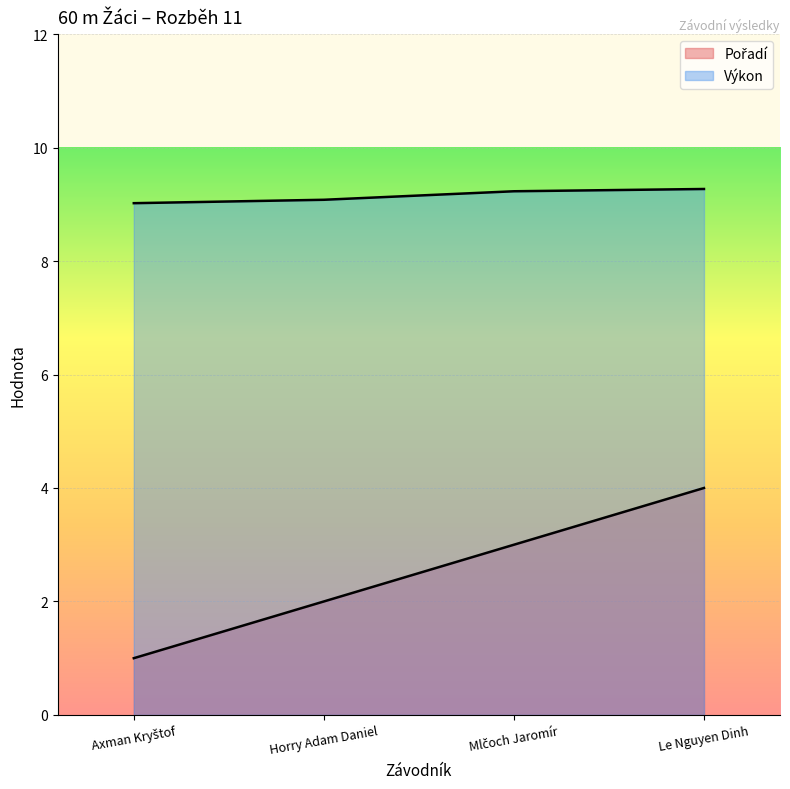

What is the highest value of the Pořadí series?

4.0